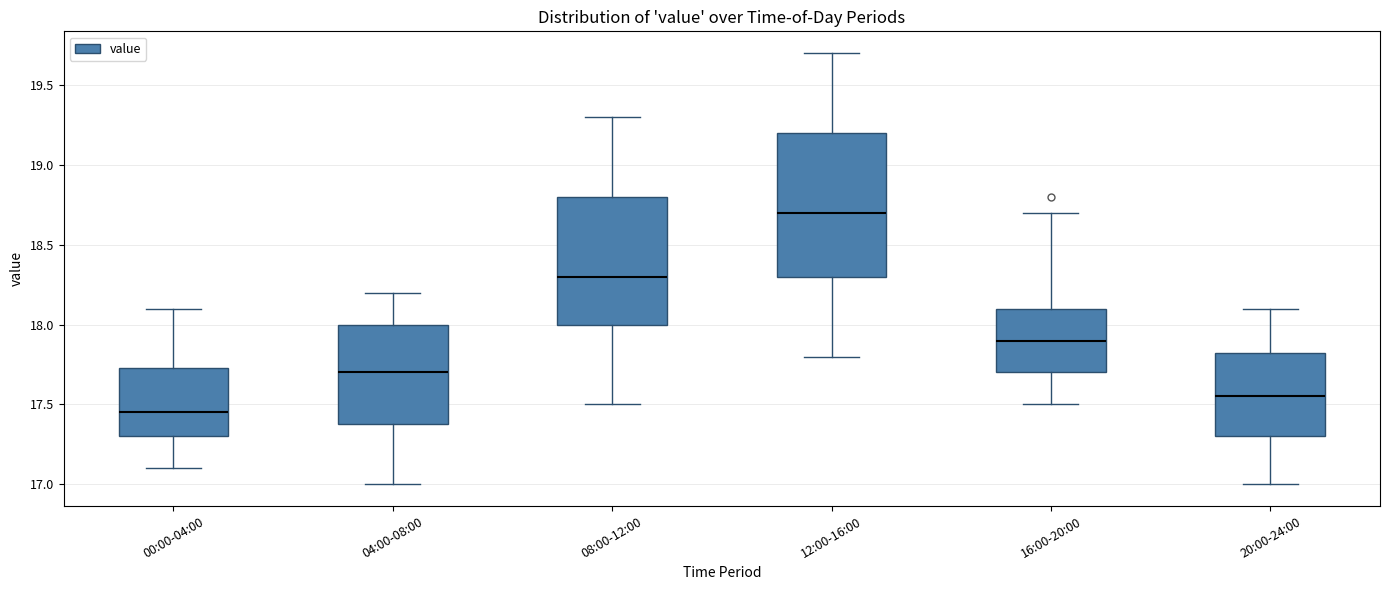

Where does the lower whisker of the box for 00:00-04:00 end on the y-axis? The values are not printed on the chart, so give them approximately, as read against the axis.

17.10